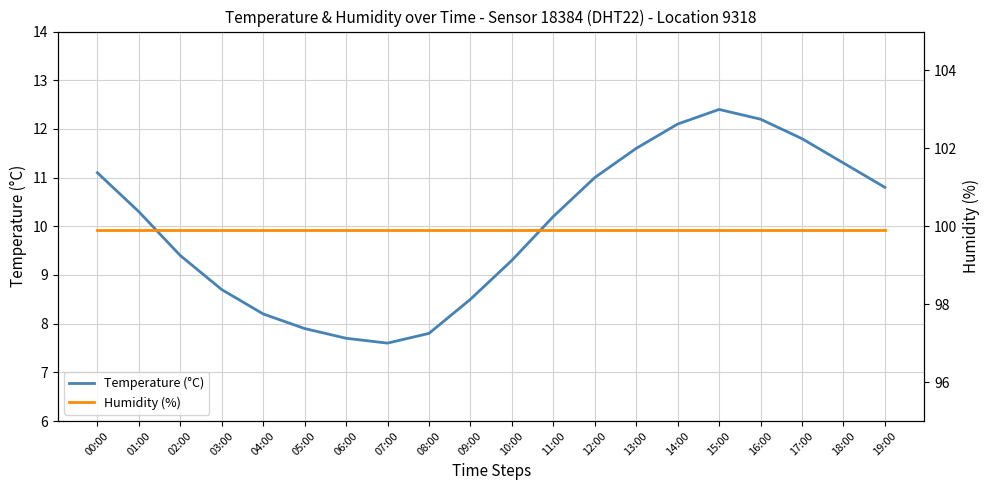

What is the difference between the Temperature (°C) values at 17:00 and 04:00?

3.6